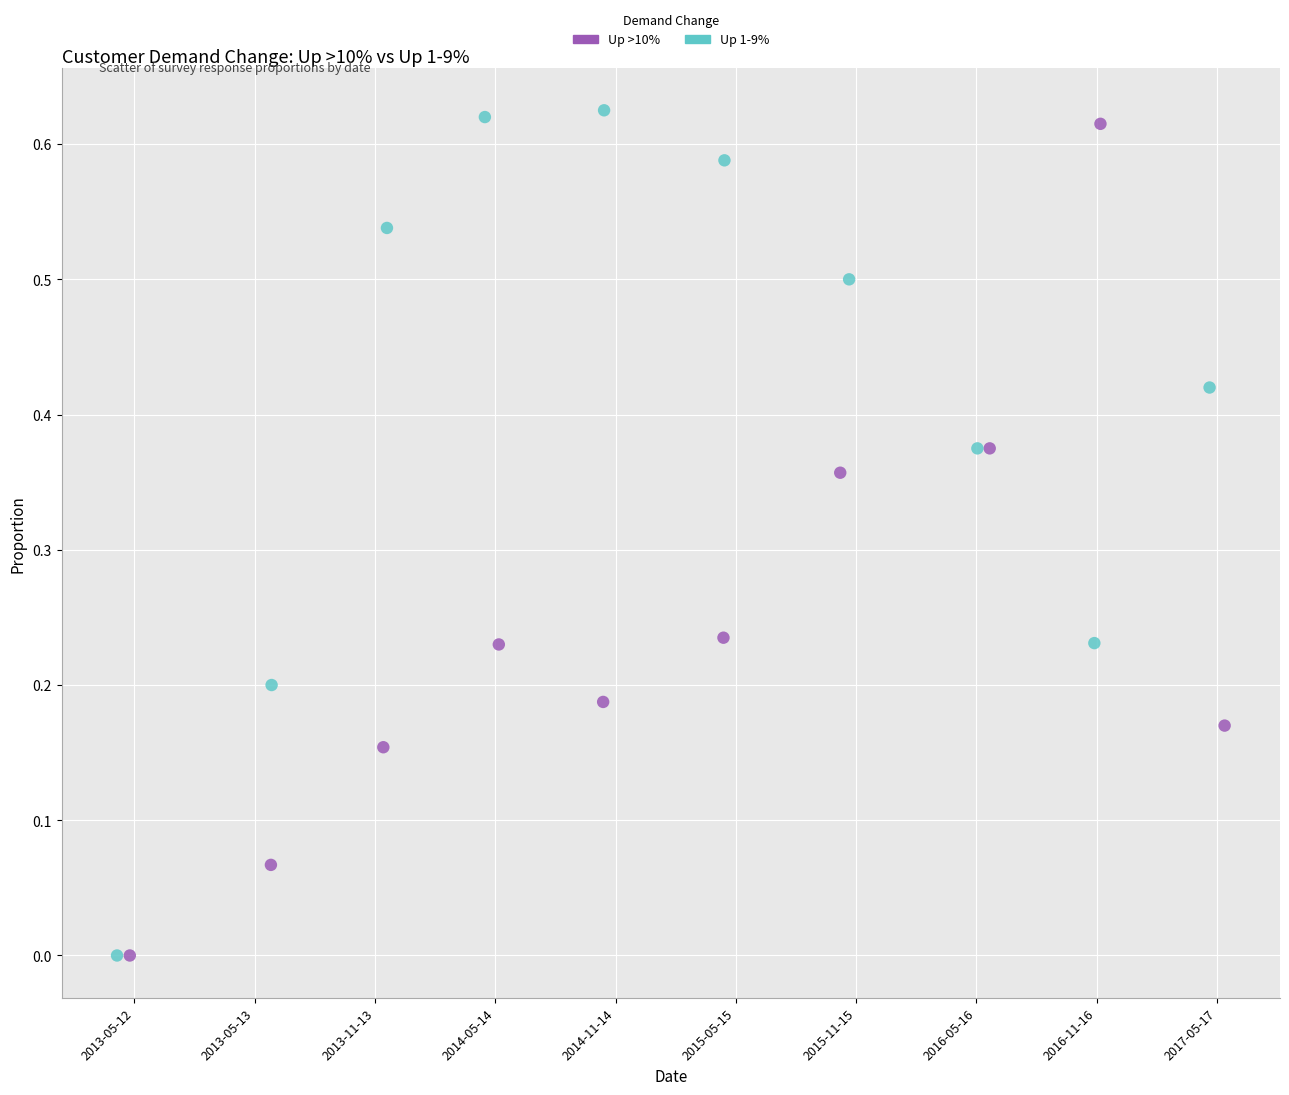

Which series has the widest spread of Y values?

Up 1-9%